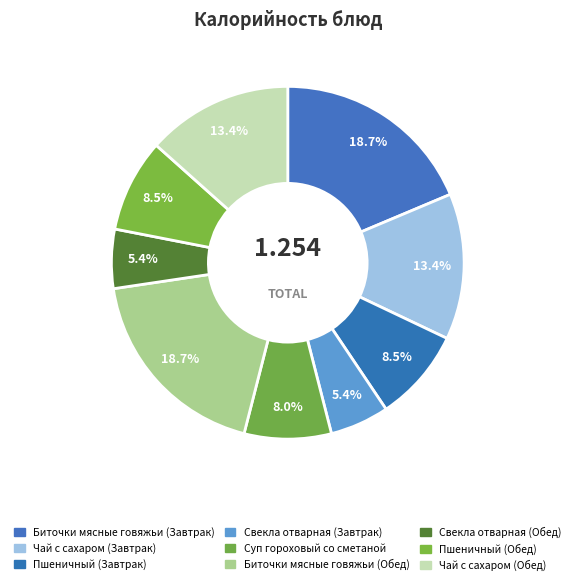

To the nearest percent, what portion does Чай с сахаром (Обед) represent?

13%